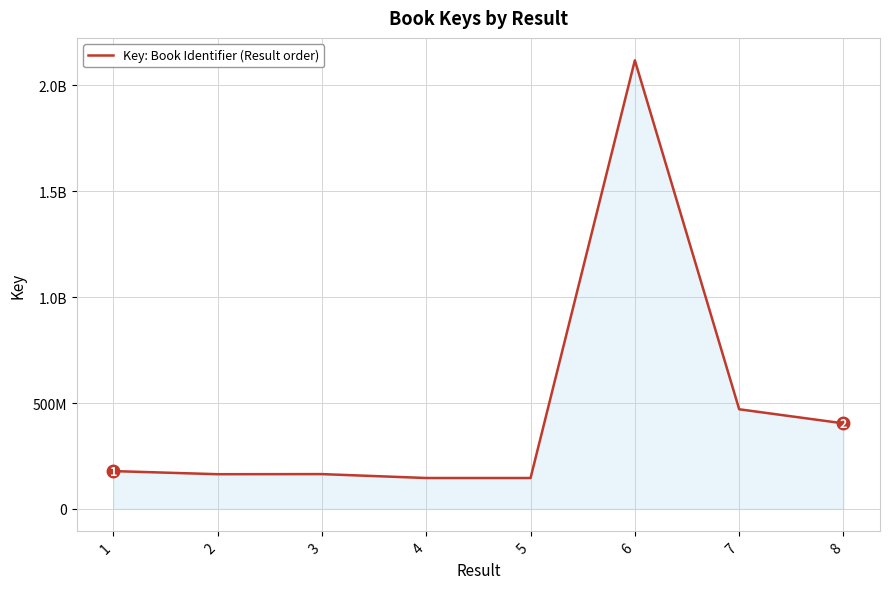

Does the chart have visible grid lines?

Yes